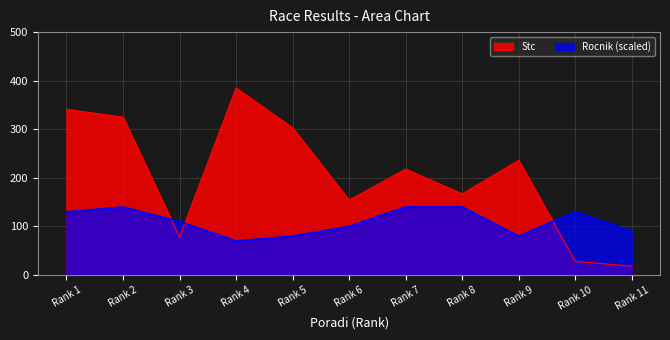

Which has a higher value, 11 or 3?

3